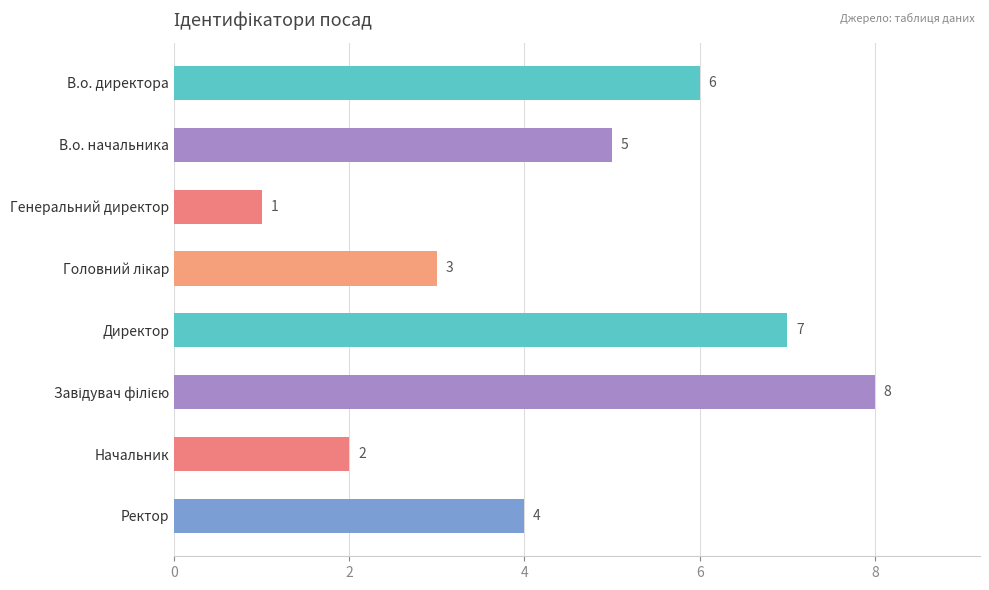

Reading top to bottom, list all the values displayed in this chart.

6	5	1	3	7	8	2	4